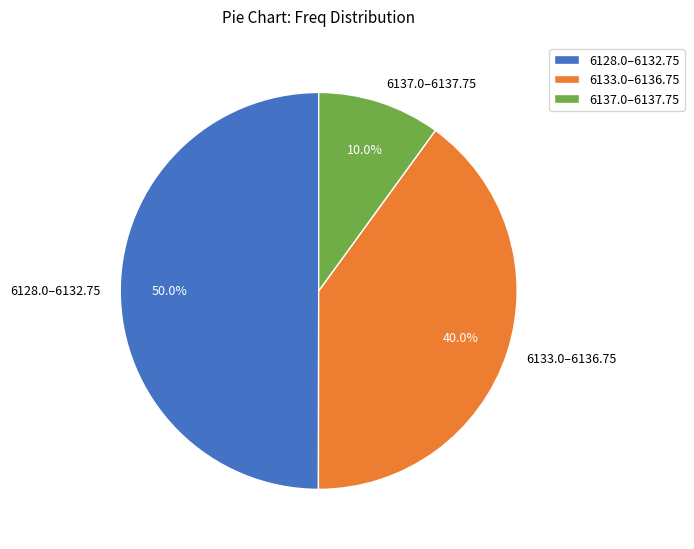

Is 6137.0–6137.75 the majority of the pie?

No